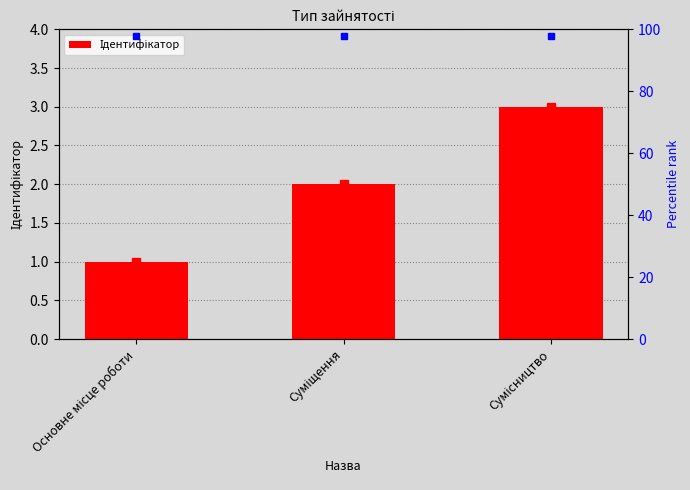

What is the greatest value displayed?

3